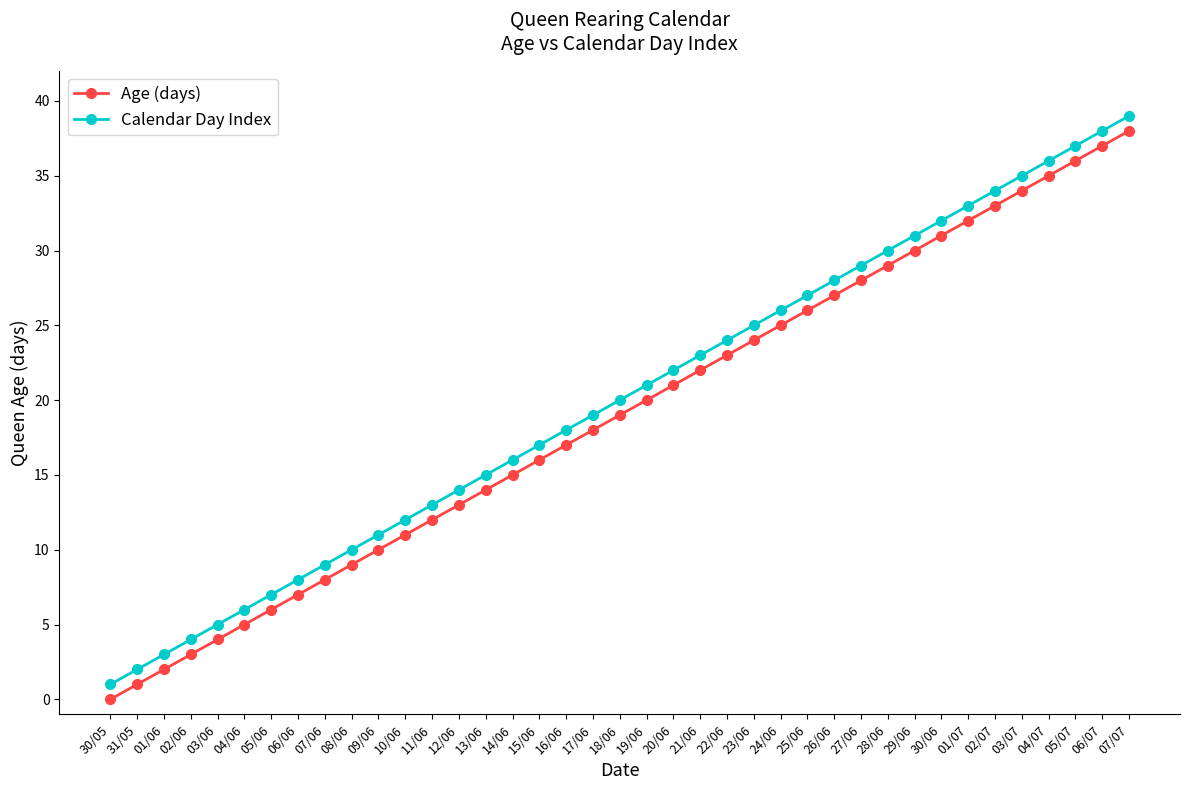

Which category has the highest value in the Calendar Day Index series?

07/07